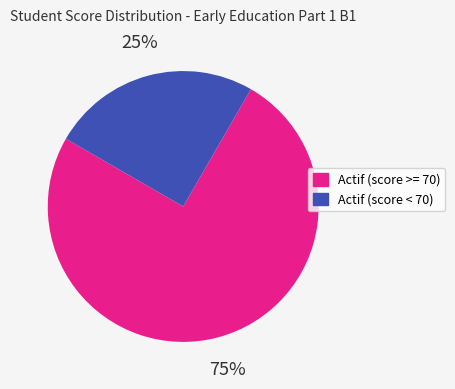

Is there a majority slice in this chart?

Yes